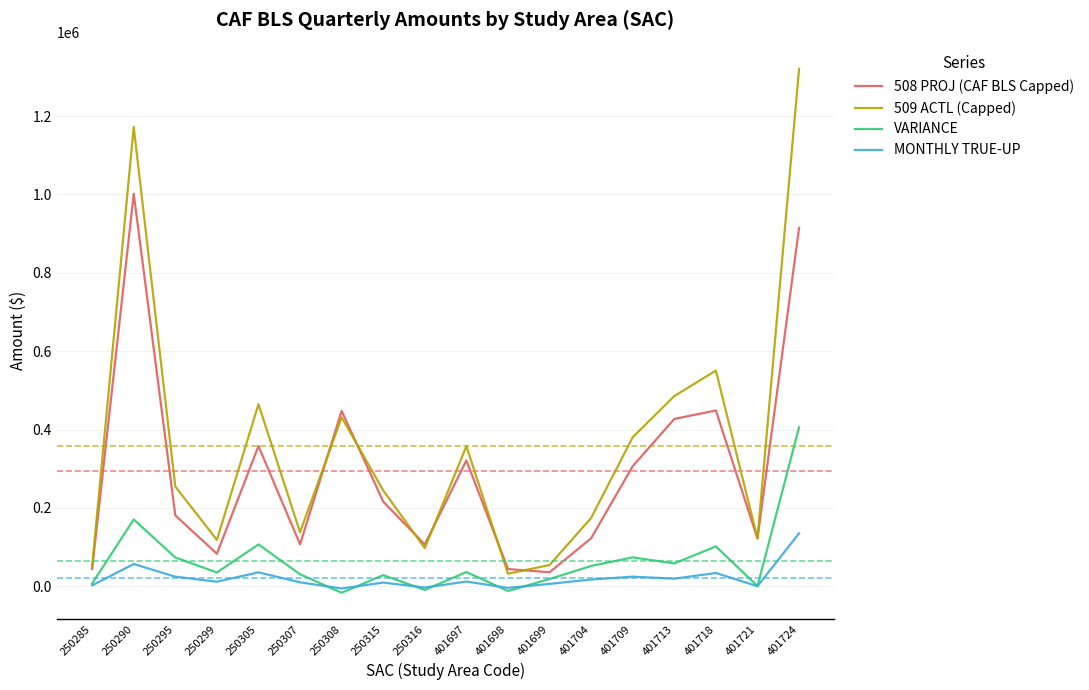

The value of 508 PROJ (CAF BLS Capped) at 250305 is 615302. True or false?

False